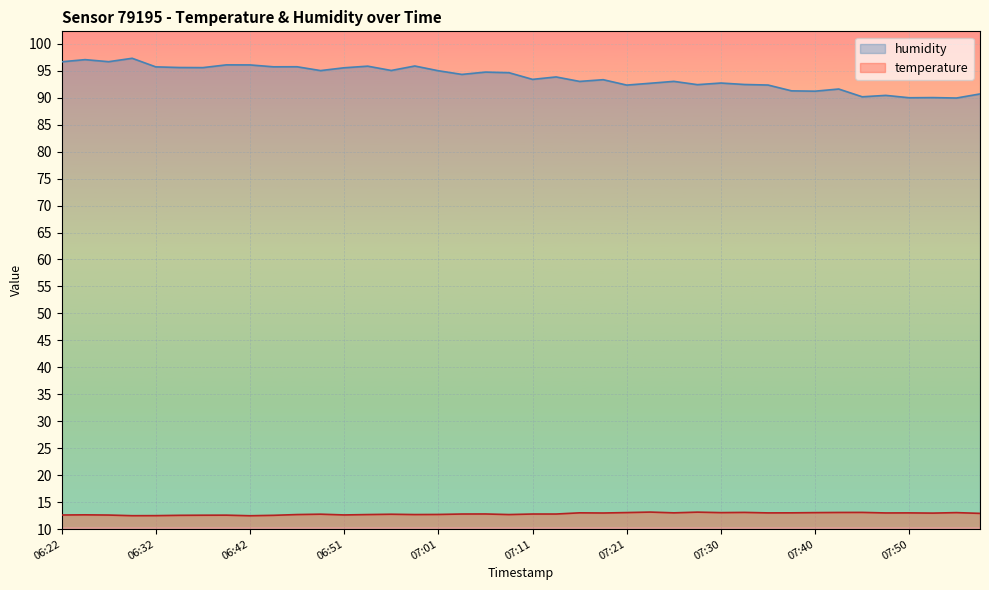

What is the sum of the temperature values at 07:55 and 07:03?

25.8